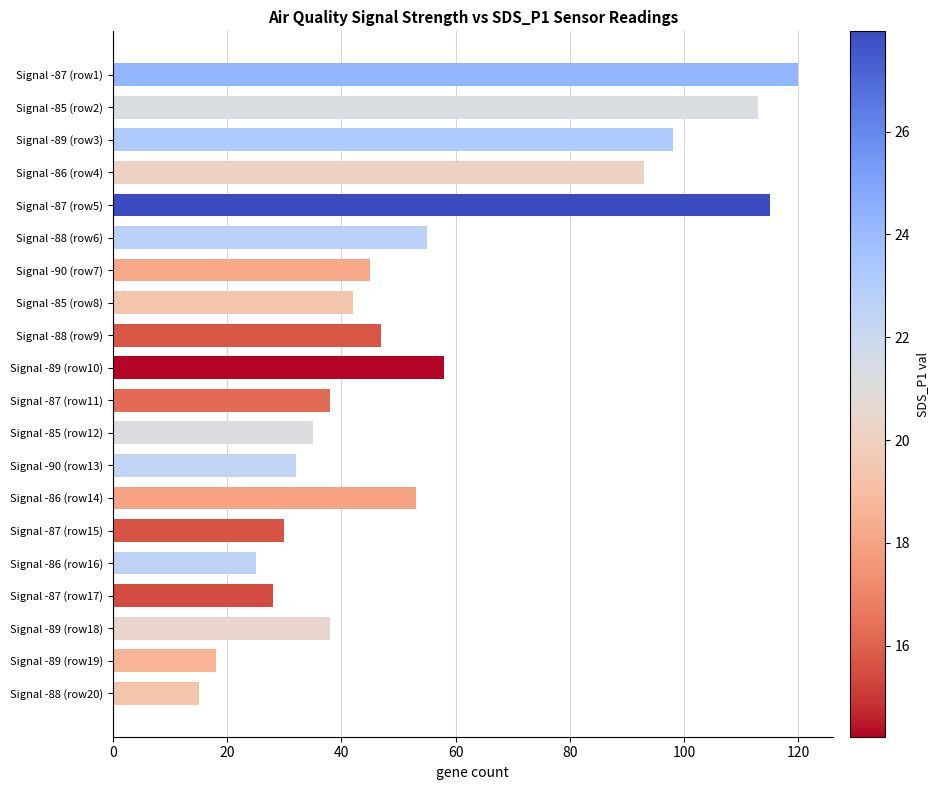

What is the difference between the maximum and minimum values?

105